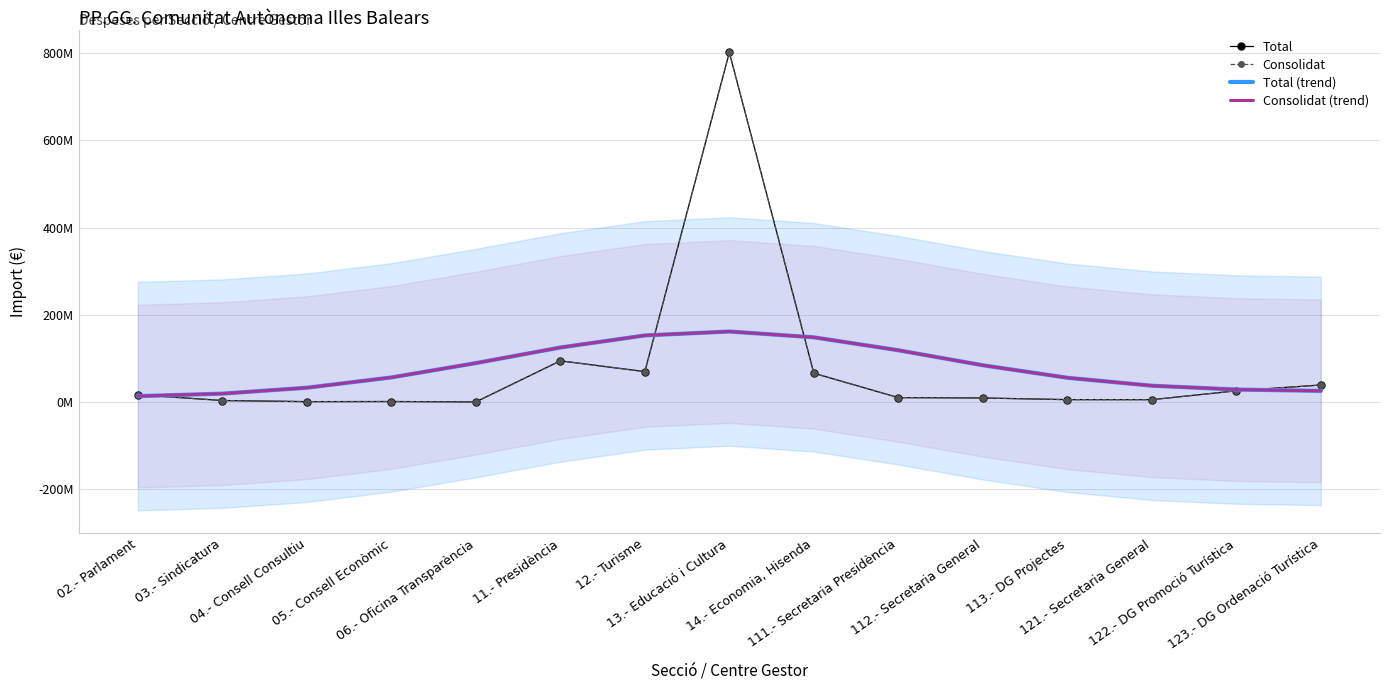

How many interior local peaks does the Consolidat (trend) series have?

1